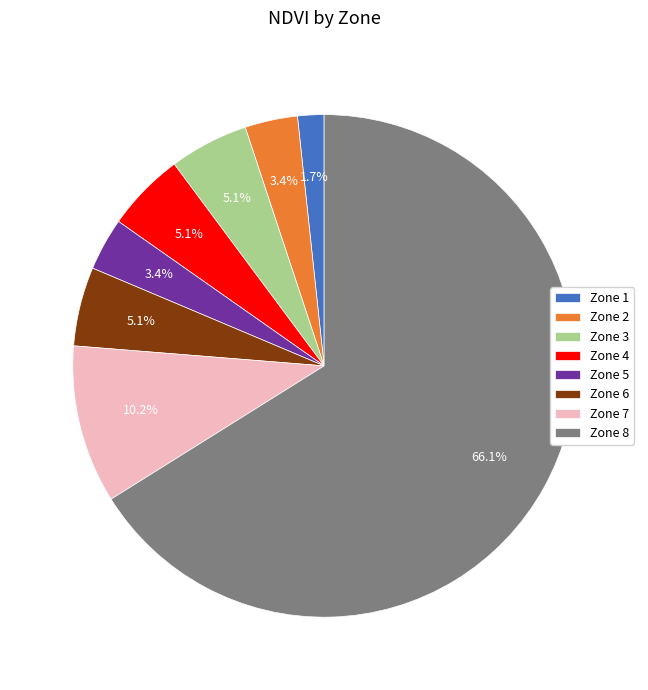

To the nearest percent, what is the average slice percentage?

12%